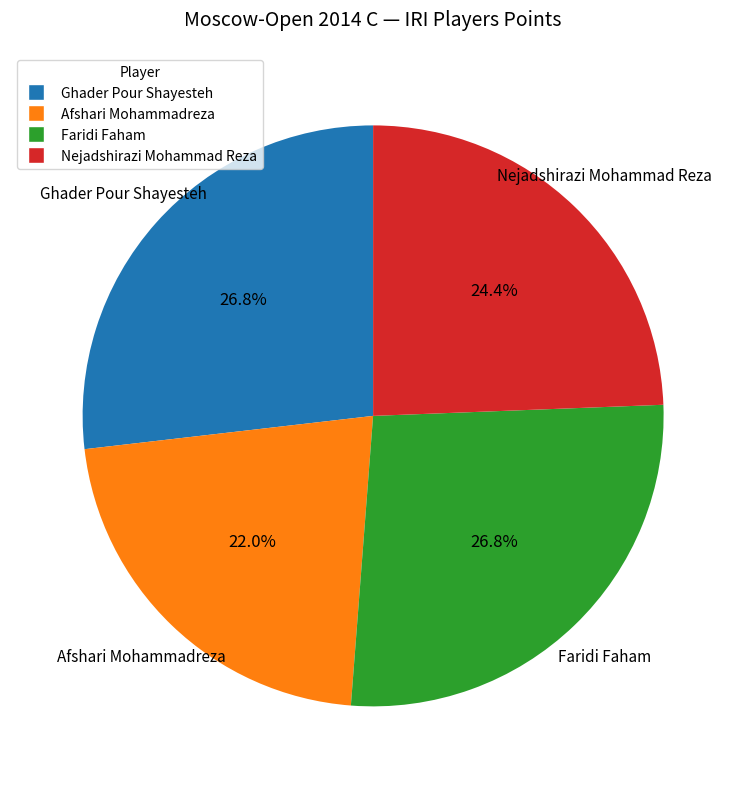

Does Ghader Pour Shayesteh account for over 50% of the chart?

No